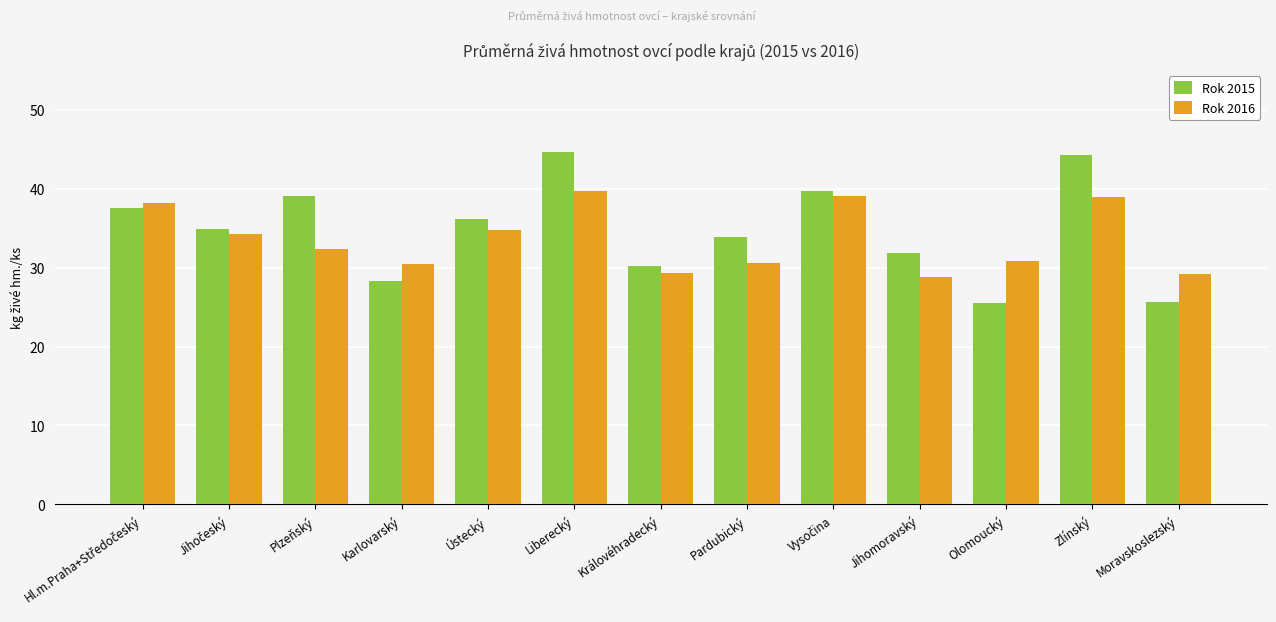

What is the total value across all series at Plzeňský?

71.5